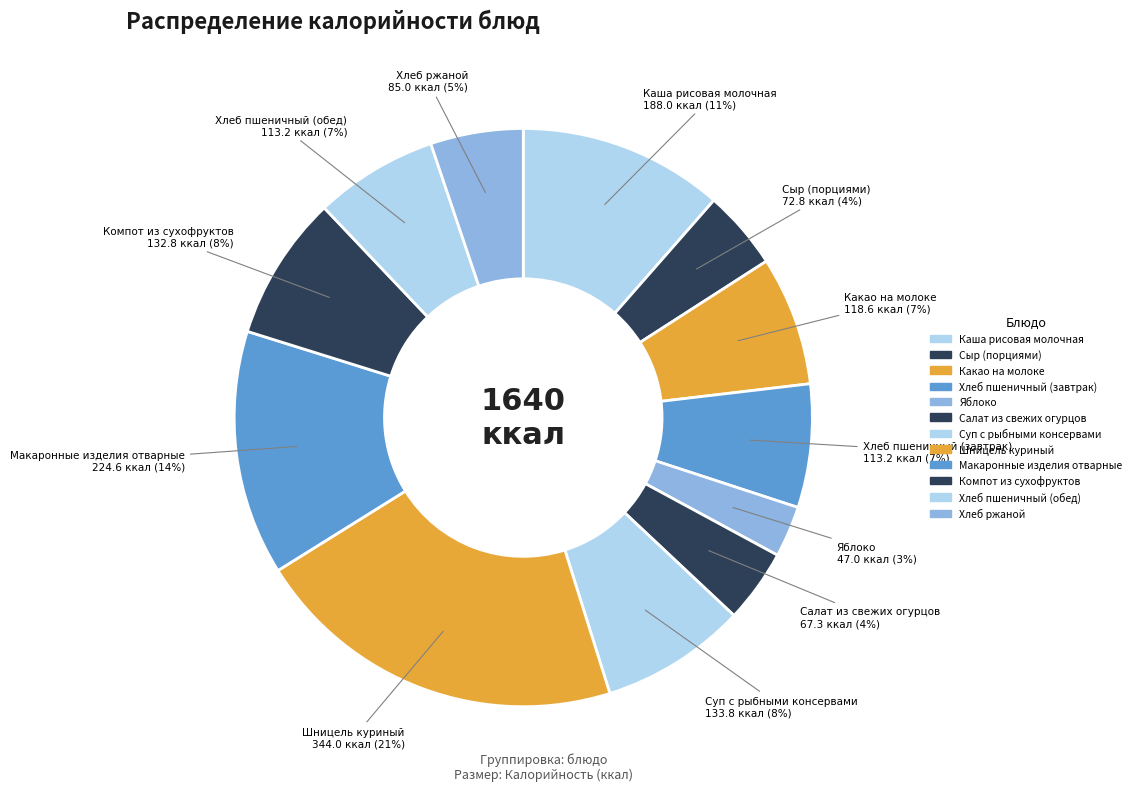

How many segments does this pie chart have?

12